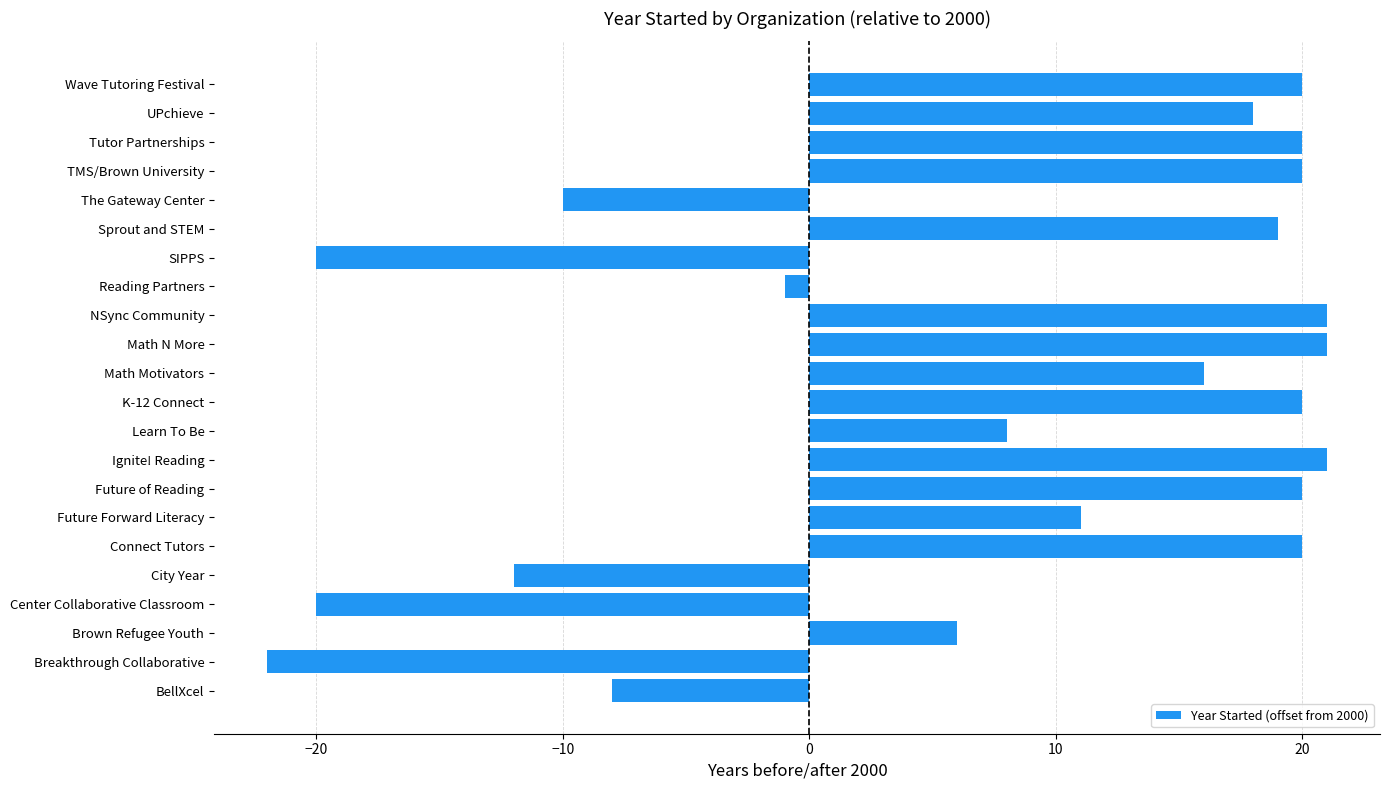

How many values are below 18?

11